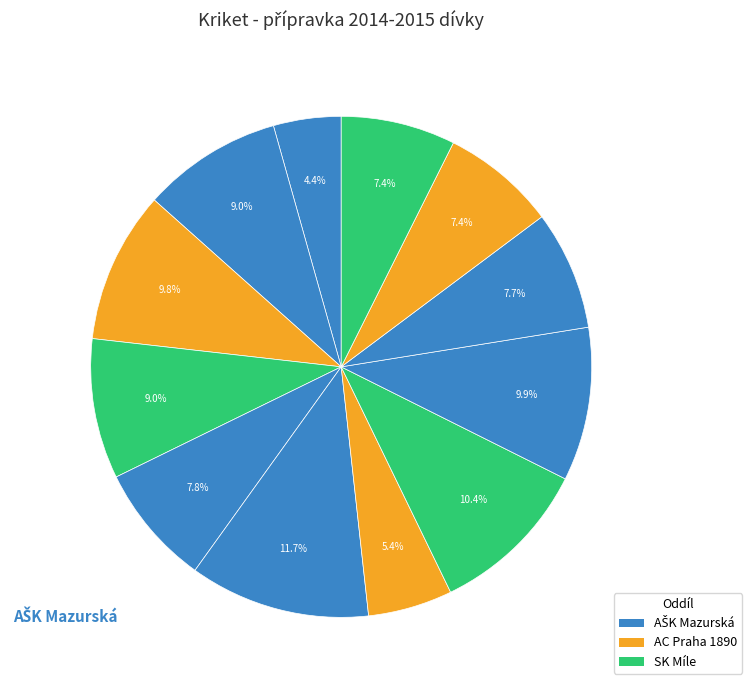

Which category has the biggest portion of the pie?

Heimová Karolína